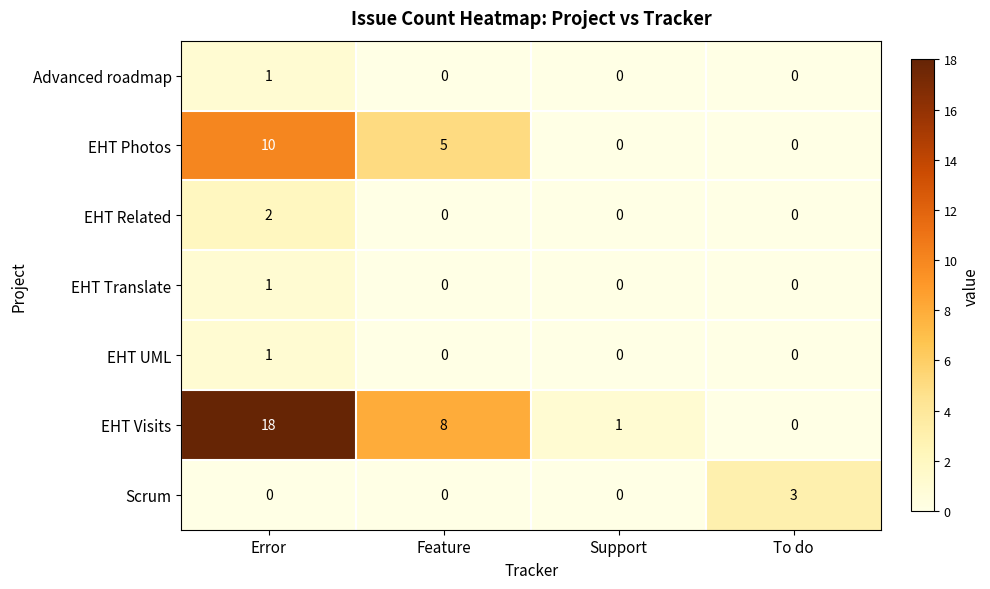

Reading left to right, transcribe all the data shown in this chart.

Advanced roadmap: Error=1	Feature=0	Support=0	To do=0
EHT Photos: Error=10	Feature=5	Support=0	To do=0
EHT Related: Error=2	Feature=0	Support=0	To do=0
EHT Translate: Error=1	Feature=0	Support=0	To do=0
EHT UML: Error=1	Feature=0	Support=0	To do=0
EHT Visits: Error=18	Feature=8	Support=1	To do=0
Scrum: Error=0	Feature=0	Support=0	To do=3